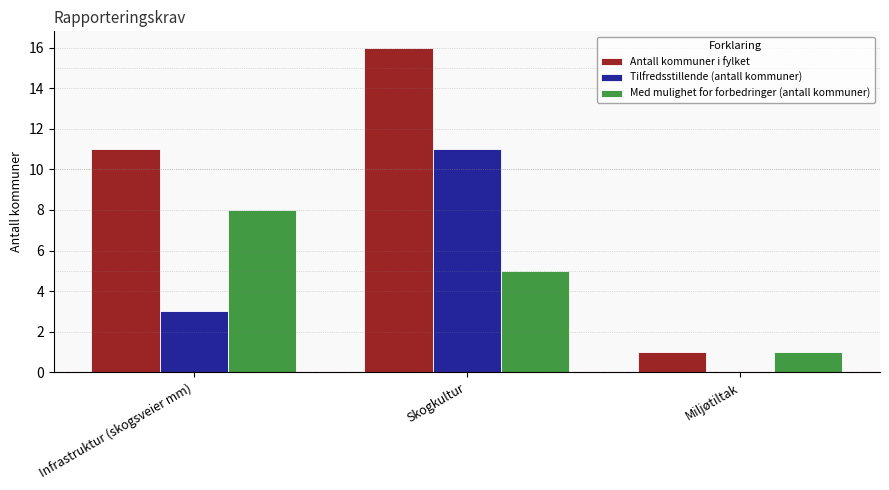

Which label corresponds to the largest value in the chart?

Skogkultur